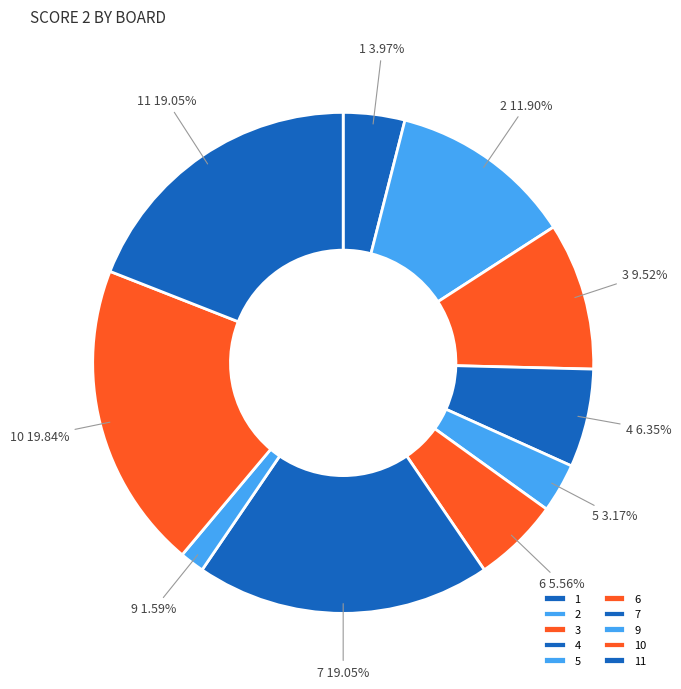

Is there a majority slice in this chart?

No